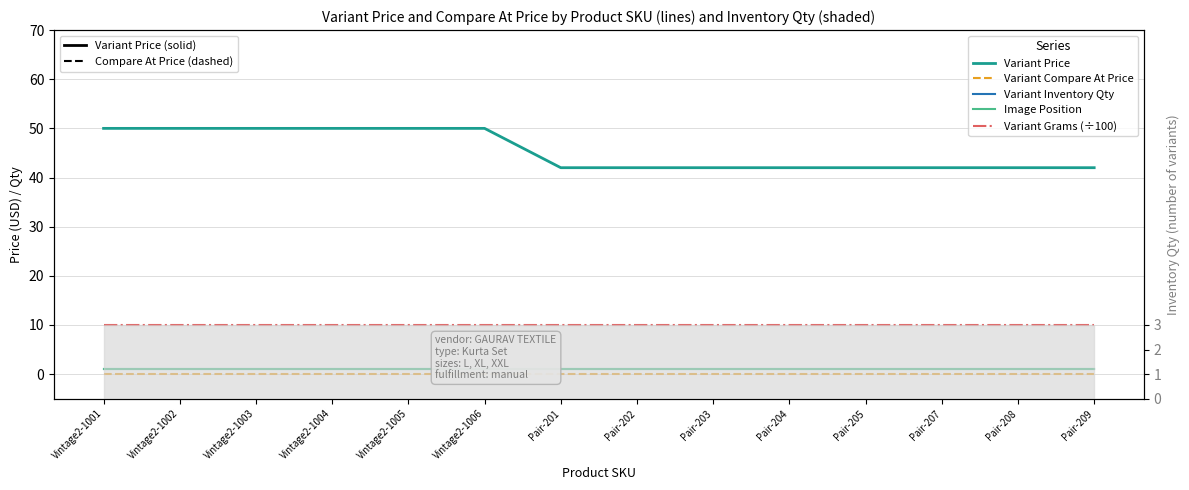

At which category is the sum across all series the highest?

Vintage2-1001